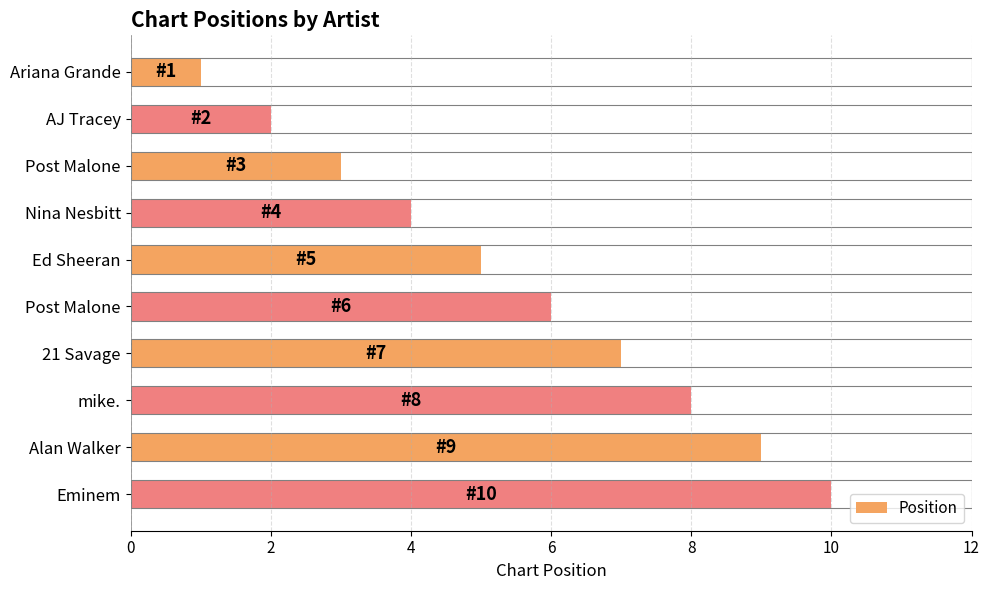

How many categories are shown in the chart?

10